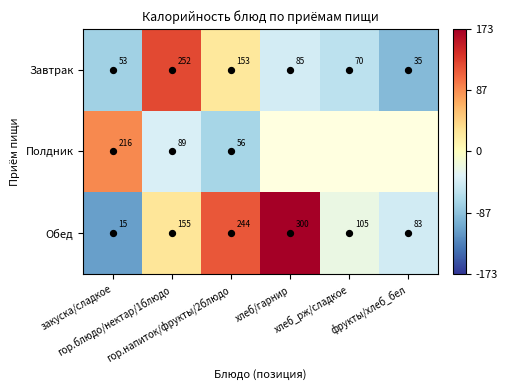

What is the difference between the highest and lowest values at закуска/сладкое?

200.8